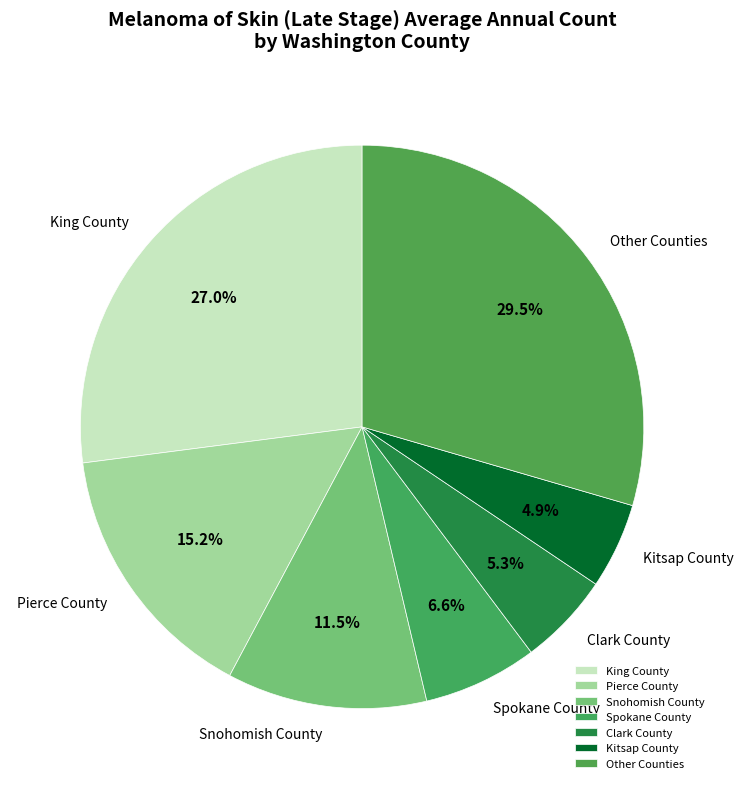

Combined, what portion of the pie is King County and Snohomish County?

38.5%